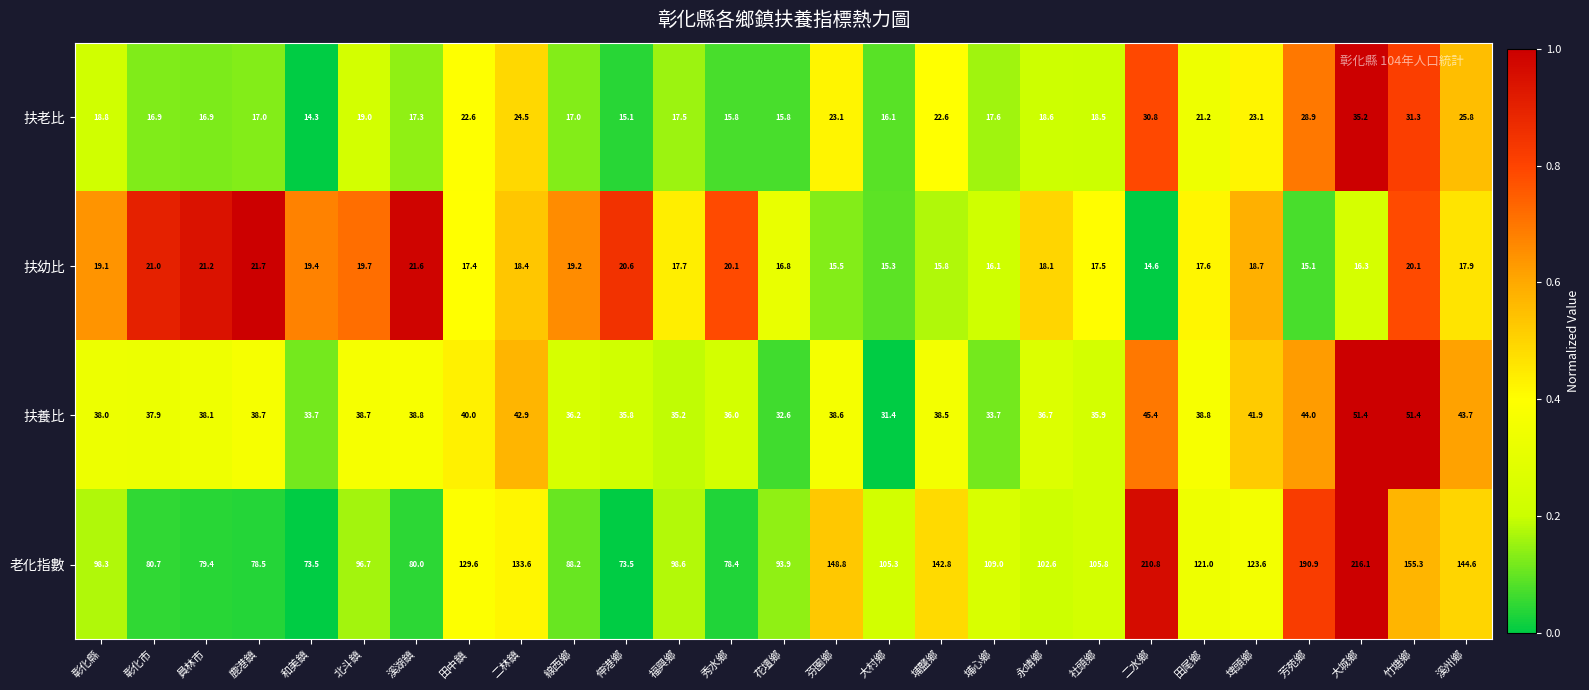

What is the sum of the 扶老比 values at 秀水鄉 and 二林鎮?

40.3